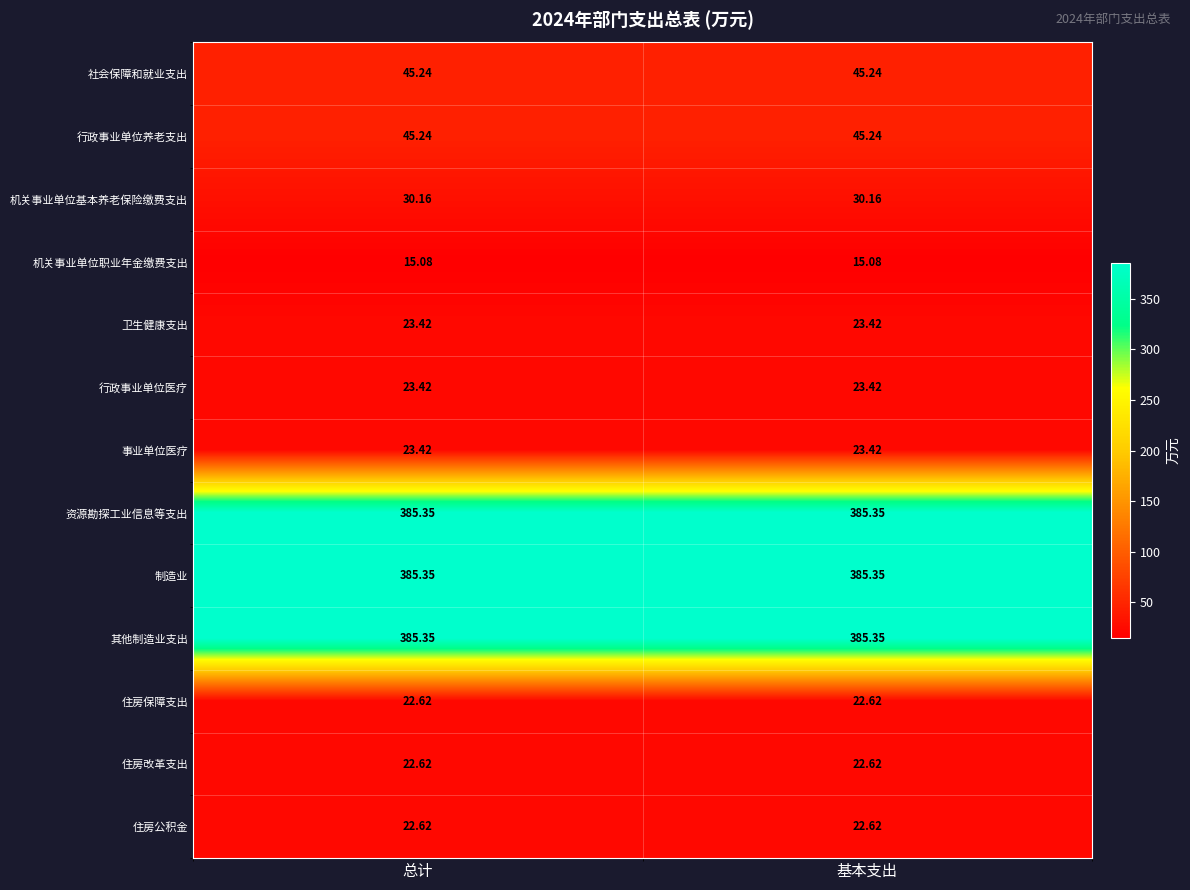

Is the value of 住房公积金 at 基本支出 greater than the value of 其他制造业支出 at 基本支出?

No